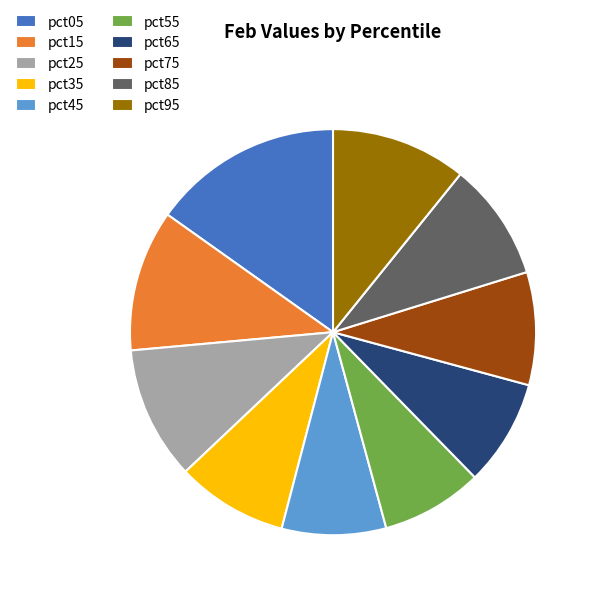

Do pct85 and pct05 together represent more than half of the pie?

No